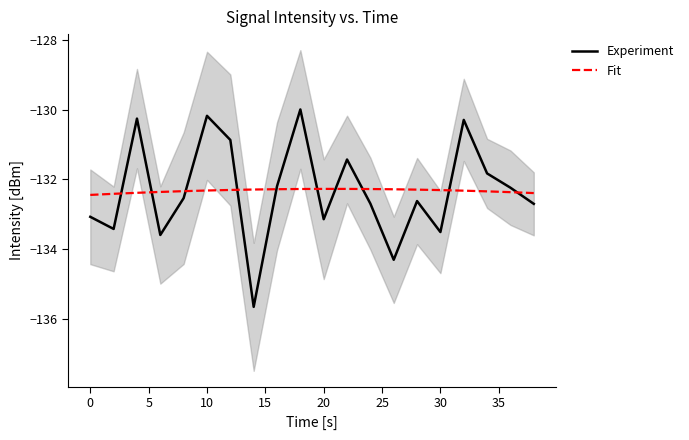

What is the maximum value for Experiment?

-130.0